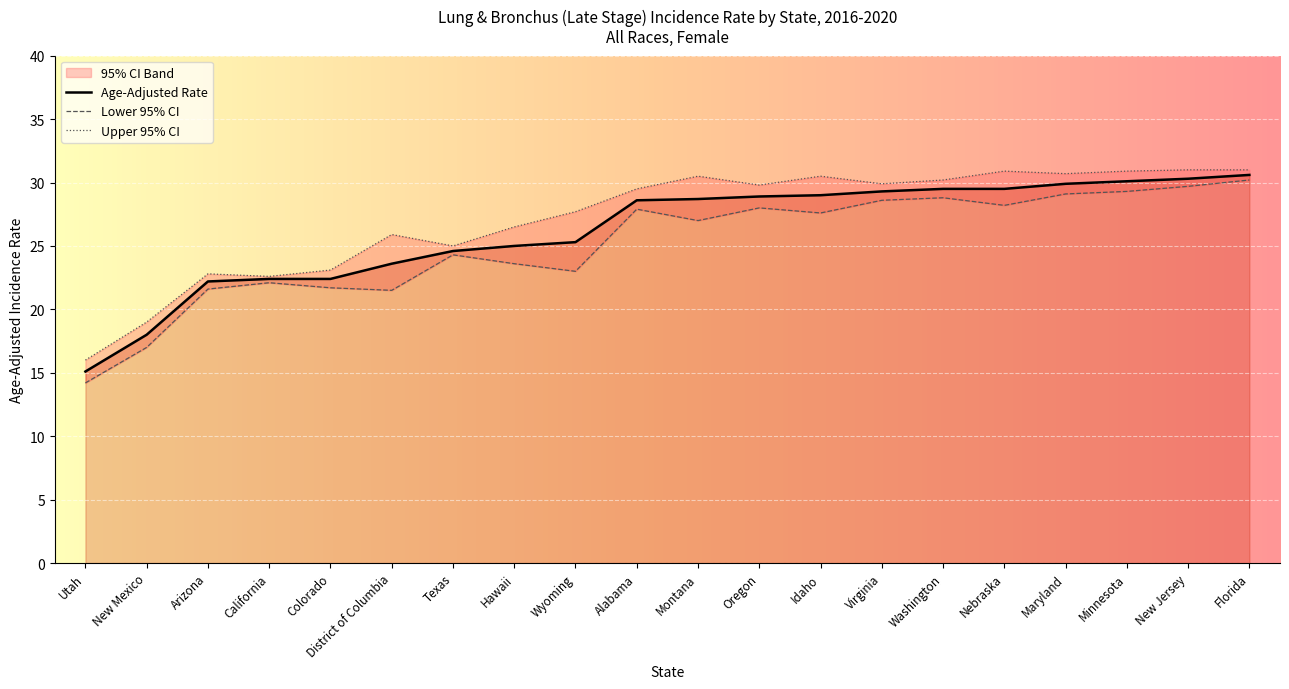

Which category has the lowest value across all series?

Utah